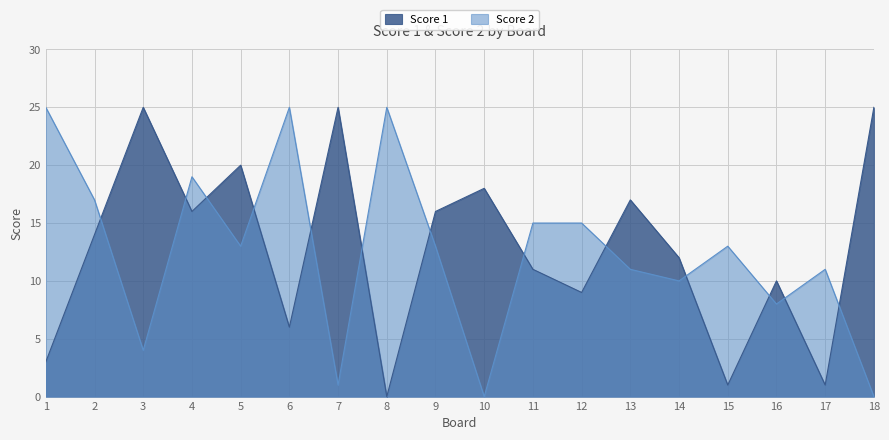

After their last crossing, which series has the higher values: Score 2 or Score 1?

Score 1